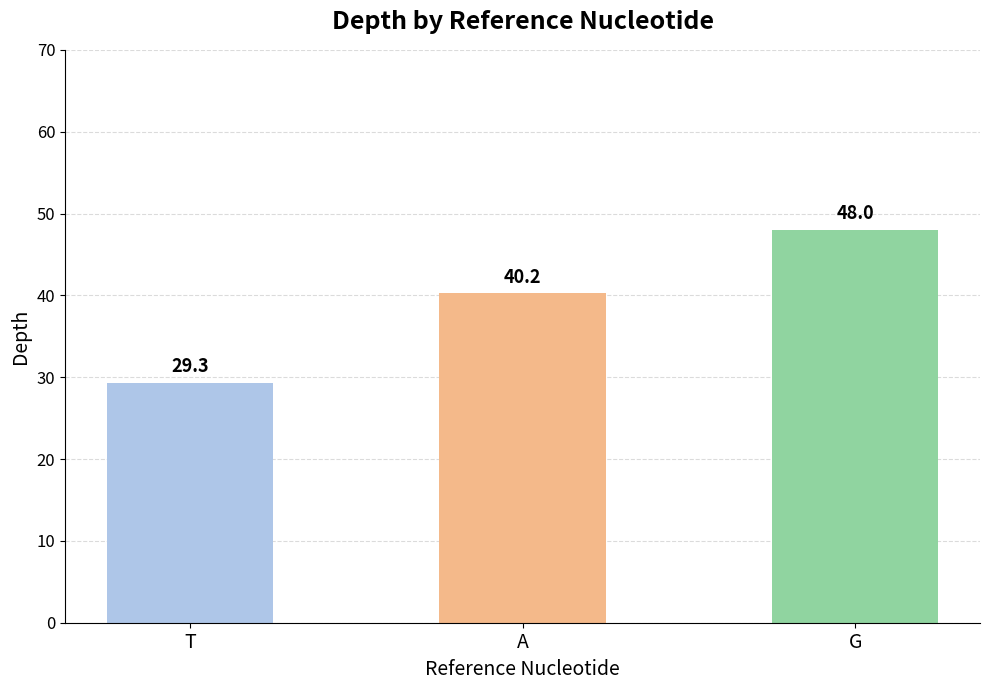

What is the label of the 1st bar from the left?

T